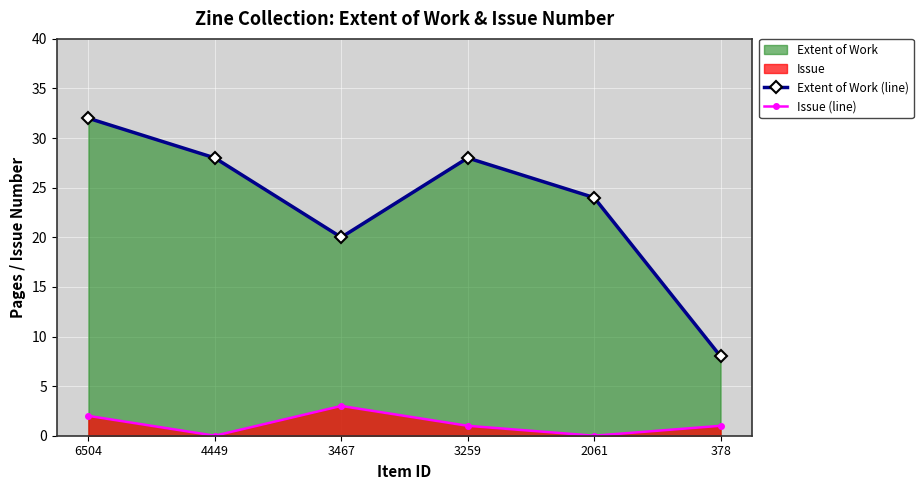

True or false: Issue (line) and Extent of Work (line) cross at least once.

False